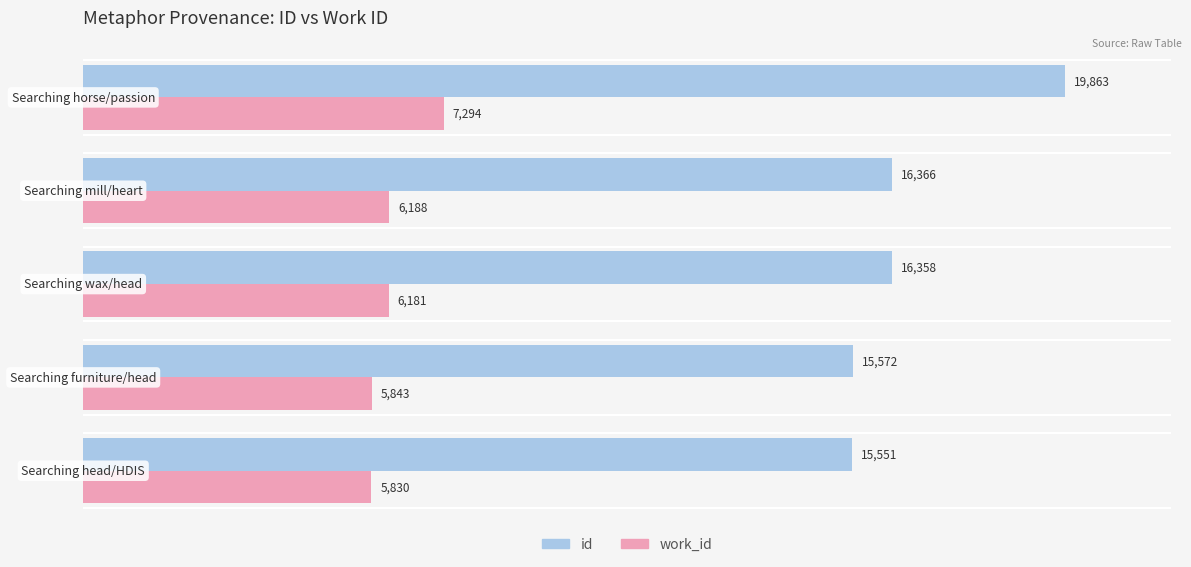

What is the difference between the second highest and second lowest values in the work_id series?

345